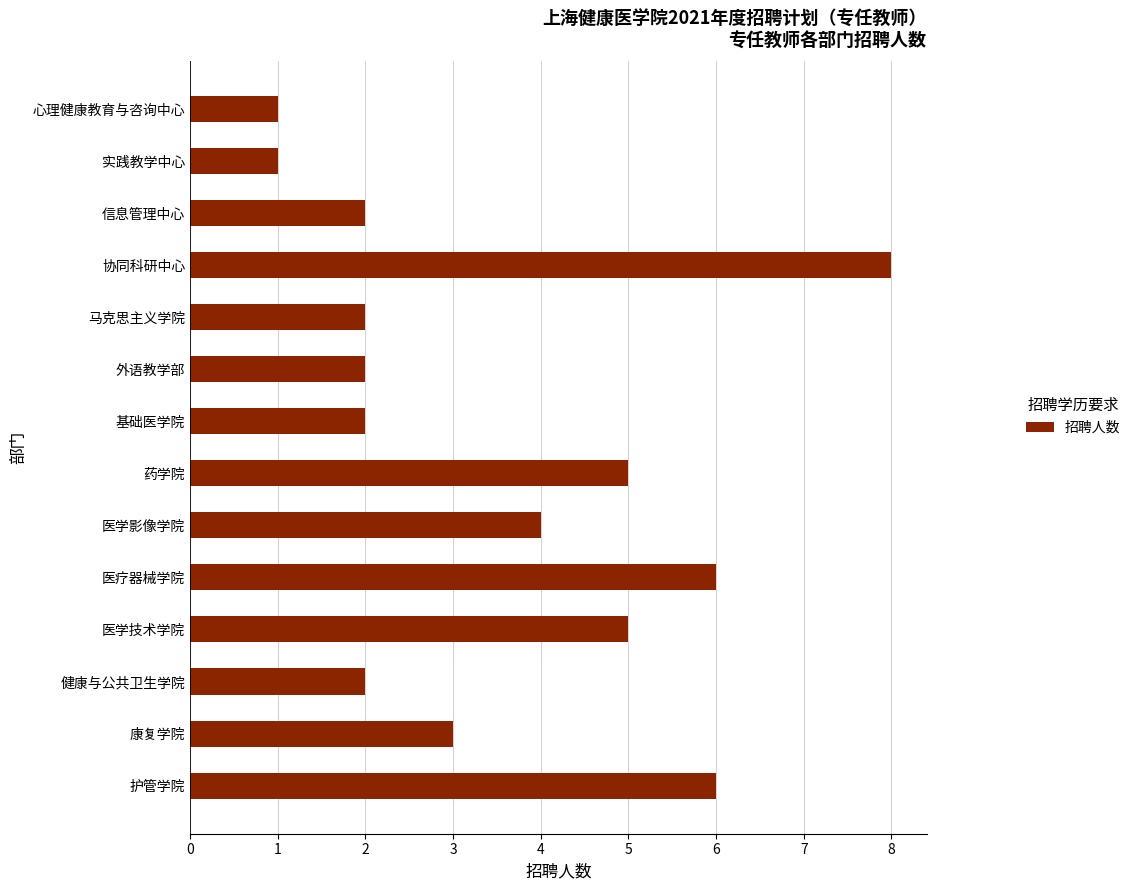

True or false: the data shows 4 at 医学影像学院.

True